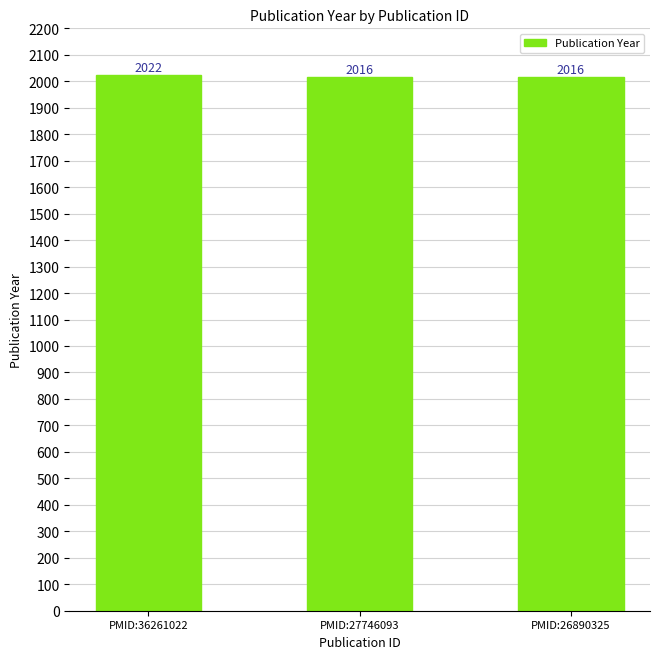

Reading left to right, list all the values displayed in this chart.

PMID:36261022=2022	PMID:27746093=2016	PMID:26890325=2016